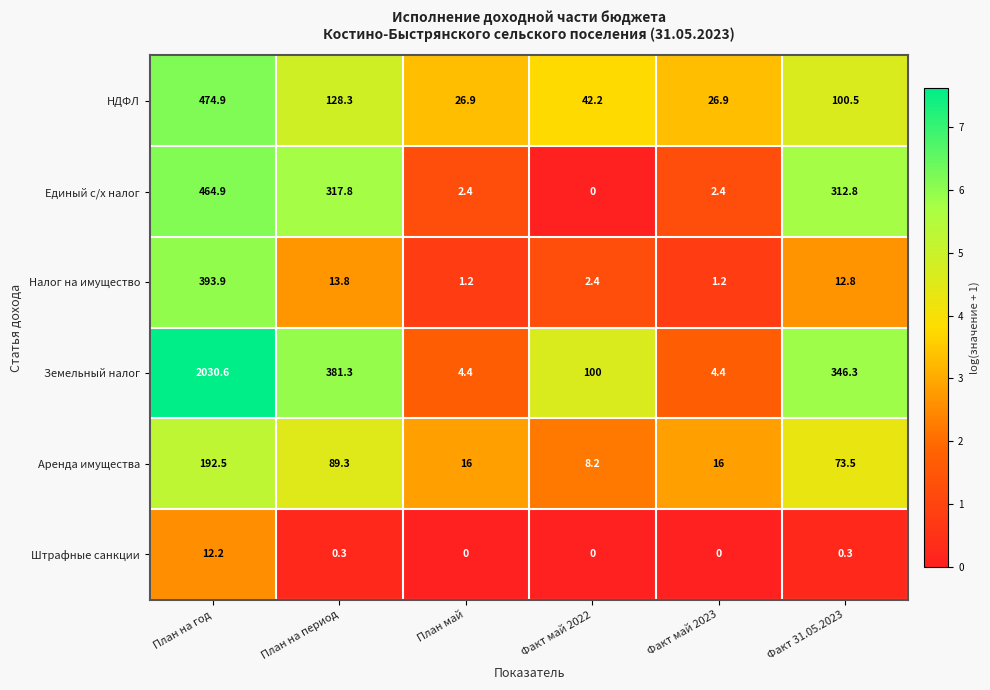

Rank the series at Факт май 2023 from highest to lowest value.

НДФЛ, Аренда имущества, Земельный налог, Единый с/х налог, Налог на имущество, Штрафные санкции